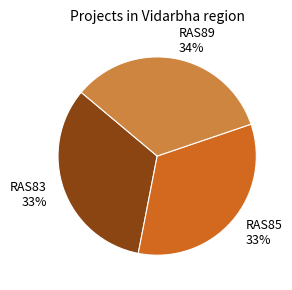

Do RAS89 and RAS83 together represent more than half of the pie?

Yes